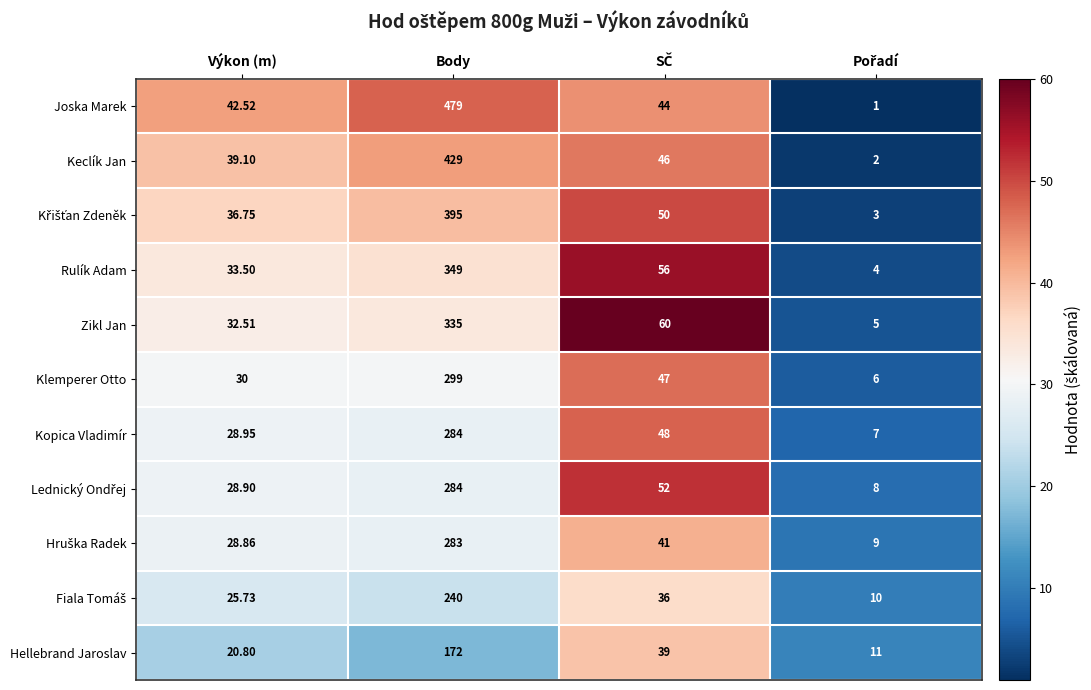

At which label does Hellebrand Jaroslav first exceed 39?

Body